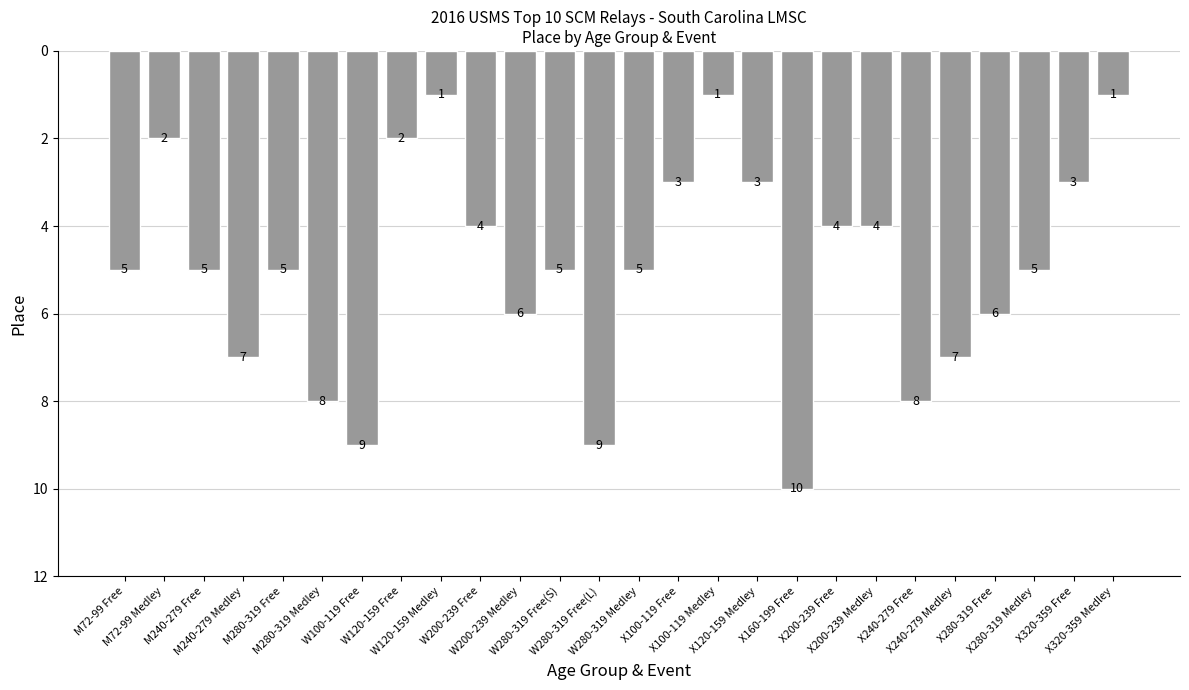

What is the greatest value displayed?

10